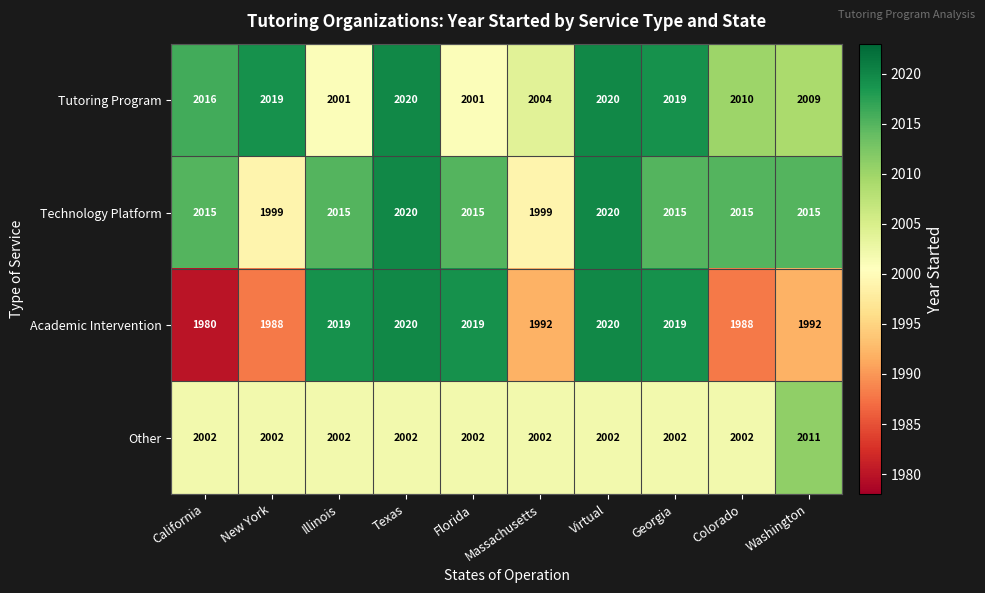

What is the sum of the Tutoring Program values at Massachusetts and Washington?

4013